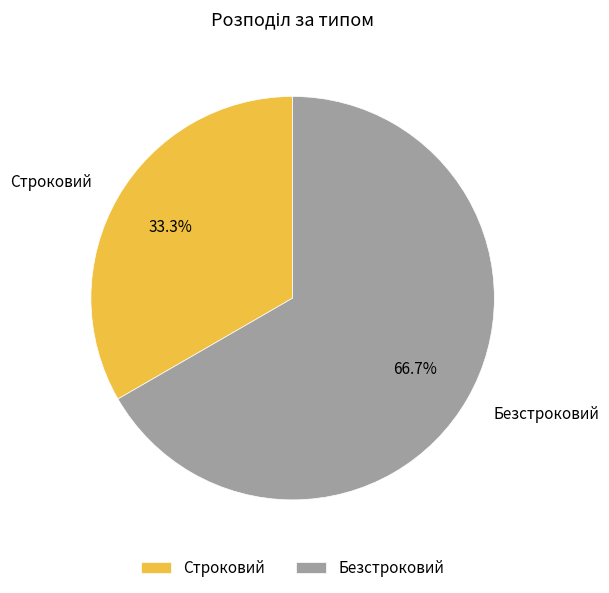

The Безстроковий slice represents 73% of the pie. True or false?

False